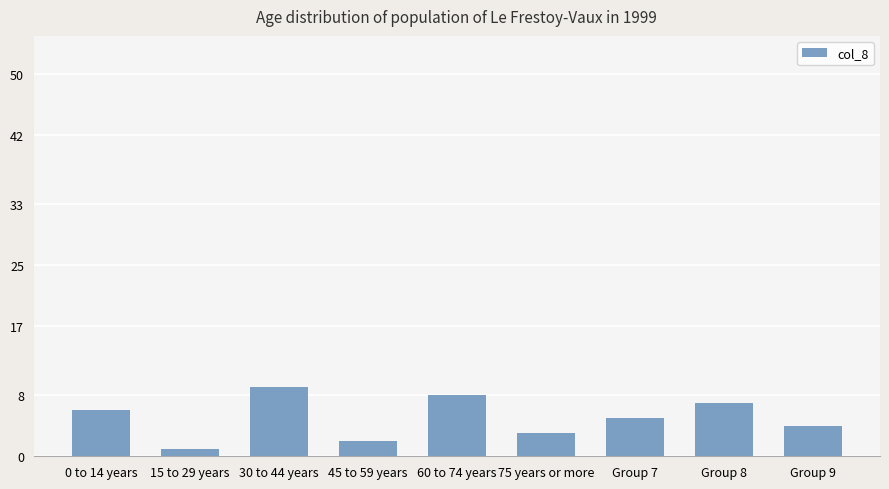

At which label does the data first exceed 5?

0 to 14 years